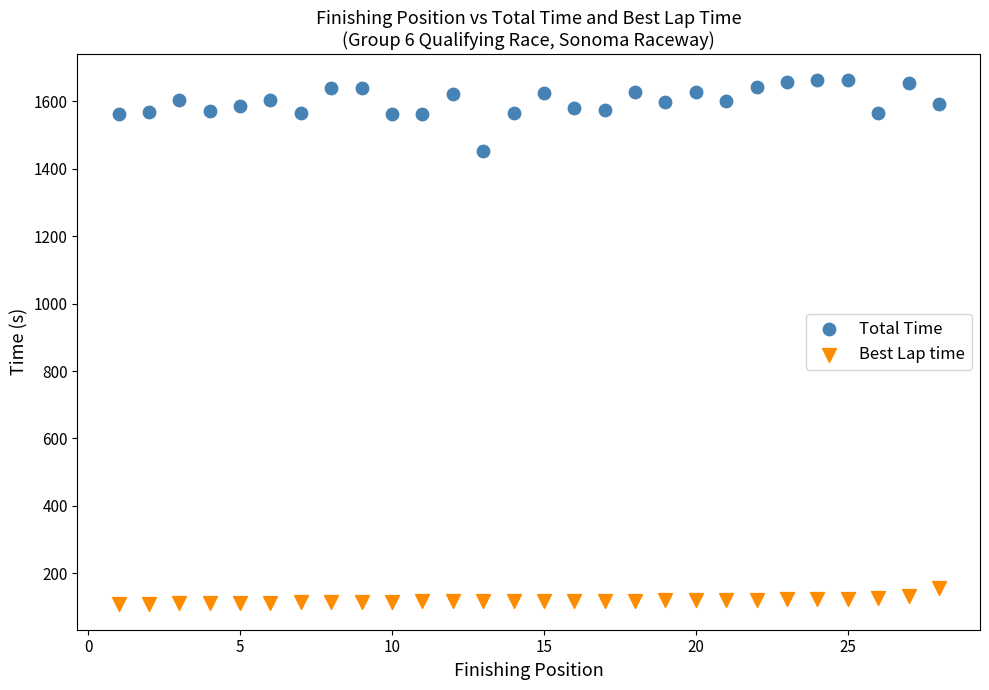

Which series contains the lowest Y value?

Best Lap time